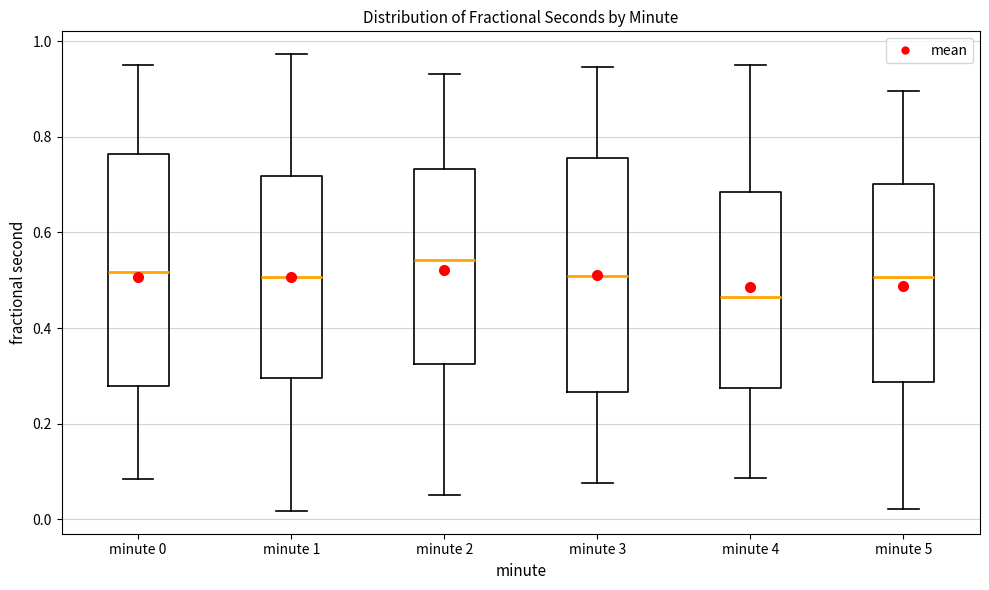

Reading left to right, read every box against the y-axis: the position of its median line, the range the box covers, and the ends of its whiskers. The values are not printed on the chart, so give them approximately, as read against the axis.

minute 0: median 0.52, box 0.28 to 0.76, whiskers 0.08 to 0.96
minute 1: median 0.50, box 0.30 to 0.72, whiskers 0.02 to 0.98
minute 2: median 0.54, box 0.32 to 0.74, whiskers 0.06 to 0.94
minute 3: median 0.50, box 0.26 to 0.76, whiskers 0.08 to 0.94
minute 4: median 0.46, box 0.28 to 0.68, whiskers 0.08 to 0.96
minute 5: median 0.50, box 0.28 to 0.70, whiskers 0.02 to 0.90